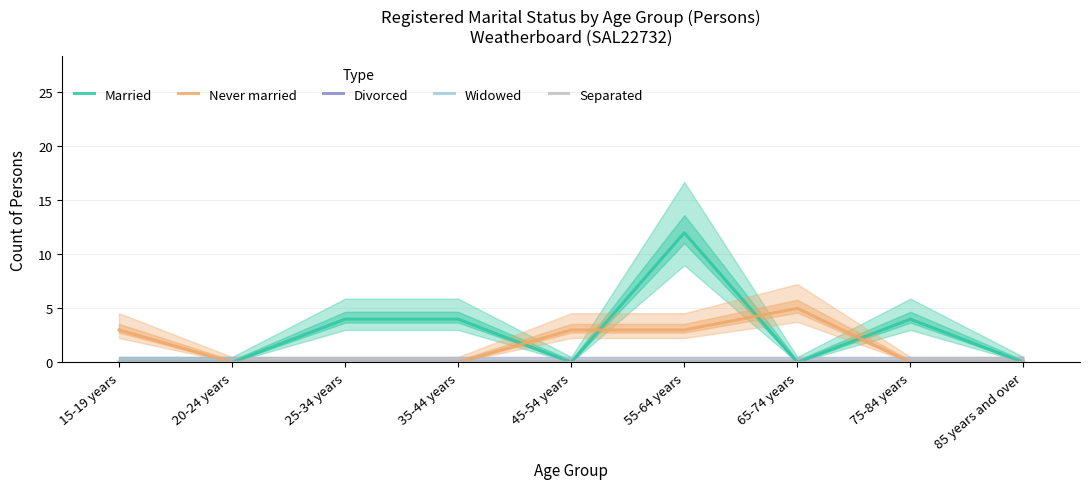

True or false: Never married has a value of 1 at 15-19 years.

False